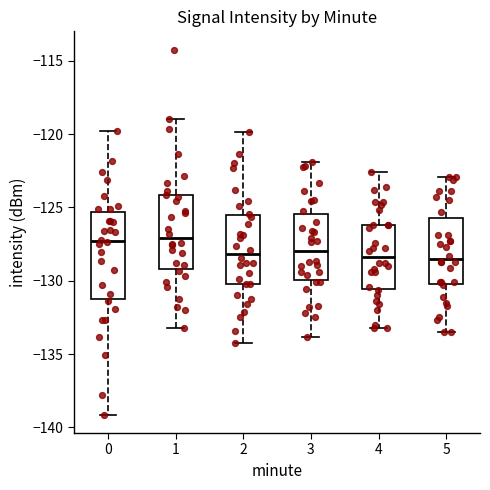

Reading left to right, read every box against the y-axis: the position of its median line, the range the box covers, and the ends of its whiskers. The values are not printed on the chart, so give them approximately, as read against the axis.

0: median -127.5, box -131.5 to -125.5, whiskers -139.0 to -120.0
1: median -127.0, box -129.0 to -124.0, whiskers -133.0 to -119.0
2: median -128.0, box -130.0 to -125.5, whiskers -134.0 to -120.0
3: median -128.0, box -130.0 to -125.5, whiskers -134.0 to -122.0
4: median -128.5, box -130.5 to -126.0, whiskers -133.0 to -122.5
5: median -128.5, box -130.0 to -125.5, whiskers -133.5 to -123.0